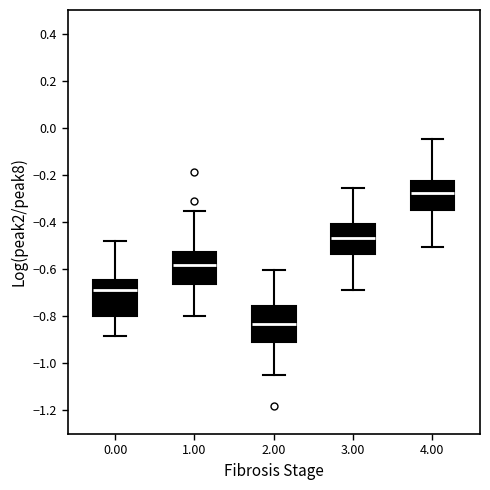

Reading left to right, transcribe this box plot: for each box, give where its median line is, the range the box spans, and where its two whiskers end, as read against the y-axis. The values are not printed on the chart, so give them approximately, as read against the axis.

0.00: median -0.68, box -0.80 to -0.64, whiskers -0.88 to -0.48
1.00: median -0.58, box -0.66 to -0.52, whiskers -0.80 to -0.36
2.00: median -0.84, box -0.92 to -0.76, whiskers -1.04 to -0.60
3.00: median -0.46, box -0.54 to -0.42, whiskers -0.68 to -0.26
4.00: median -0.28, box -0.36 to -0.22, whiskers -0.50 to -0.04